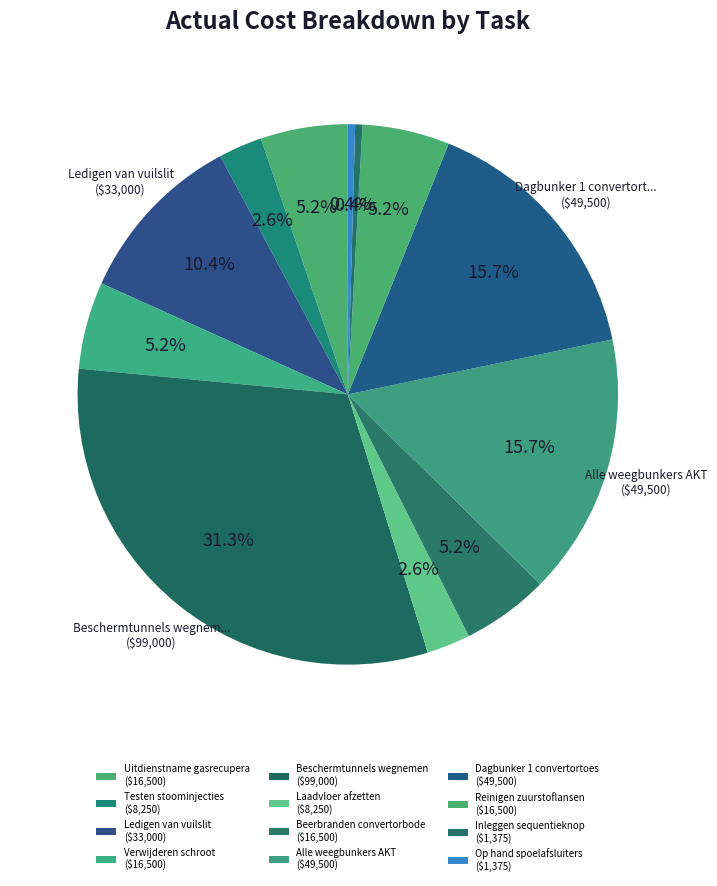

Count the number of slices in the pie.

12